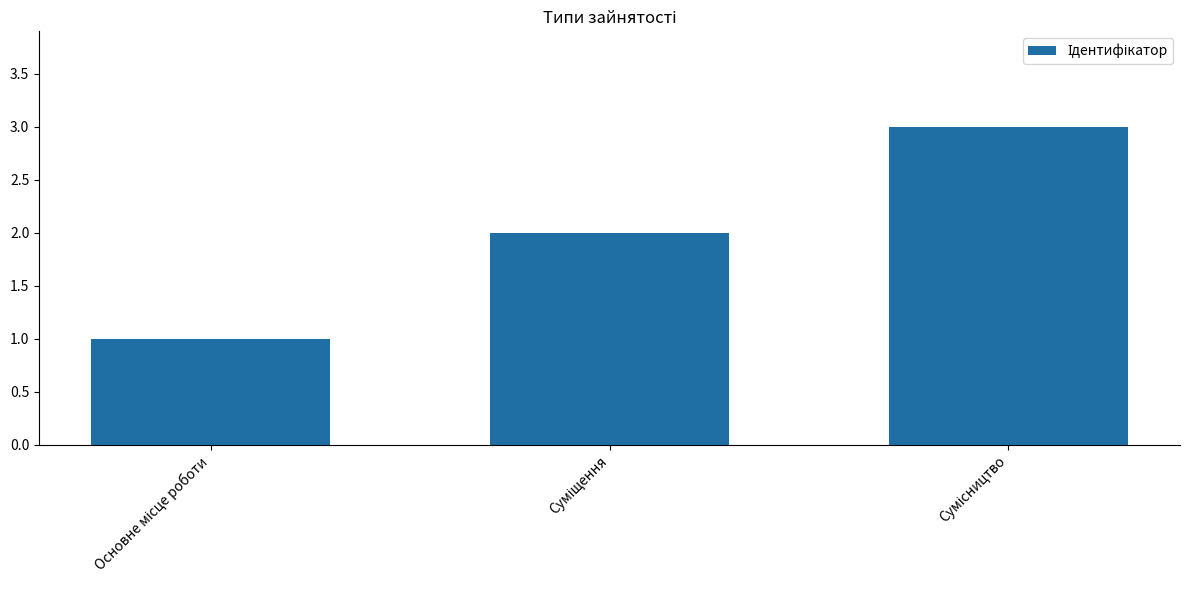

Reading left to right, extract all data points from this chart.

1	2	3